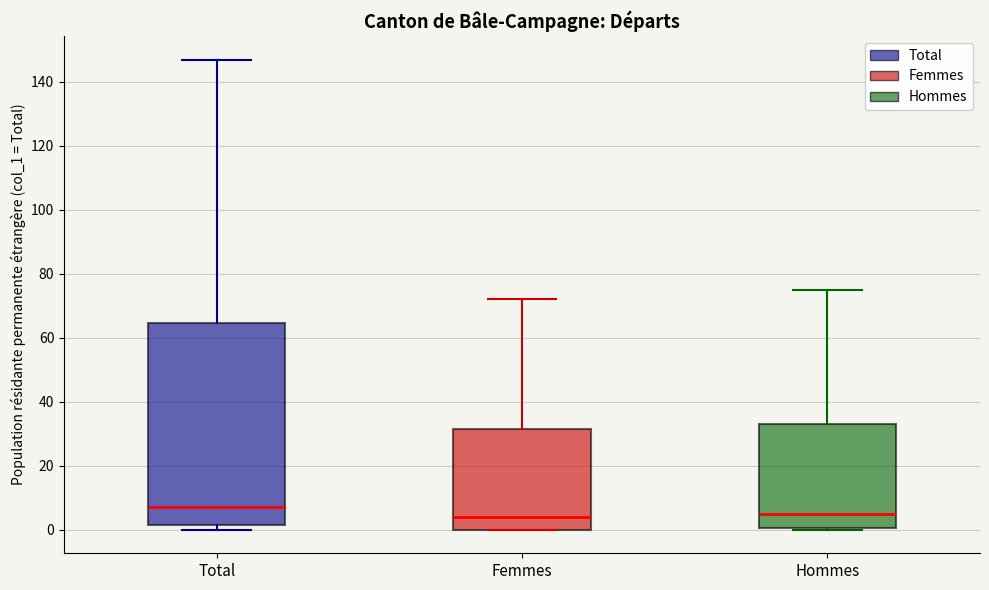

Where is the upper edge of the box for Femmes on the y-axis? The values are not printed on the chart, so give them approximately, as read against the axis.

32